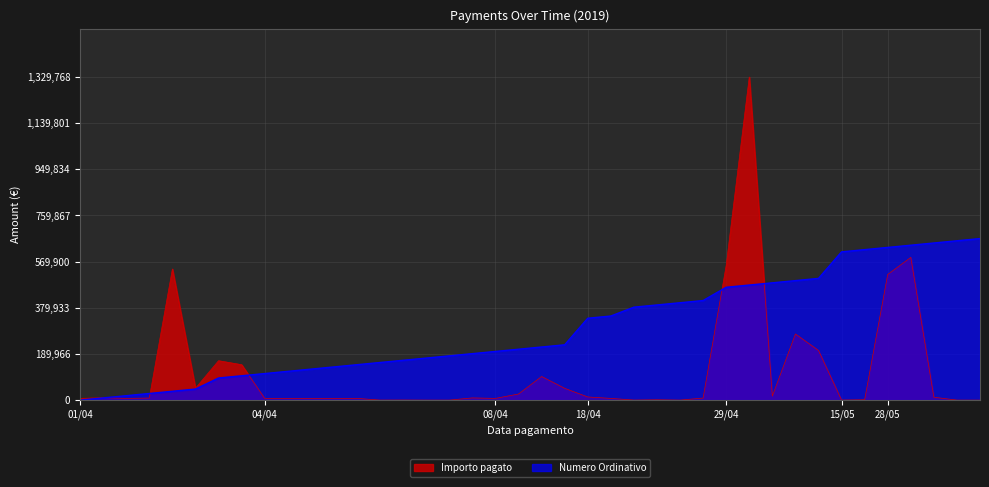

At which label does Numero Ordinativo first exceed 218592?

10/04